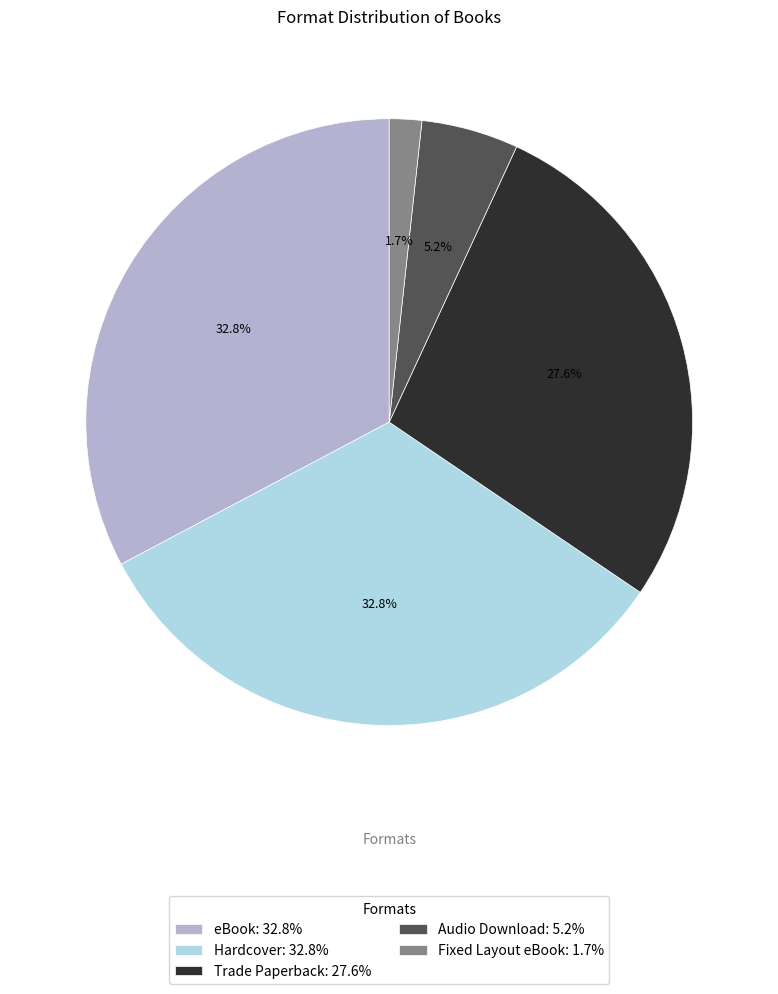

To the nearest percent, what is the difference between the largest and smallest slice percentages?

31%